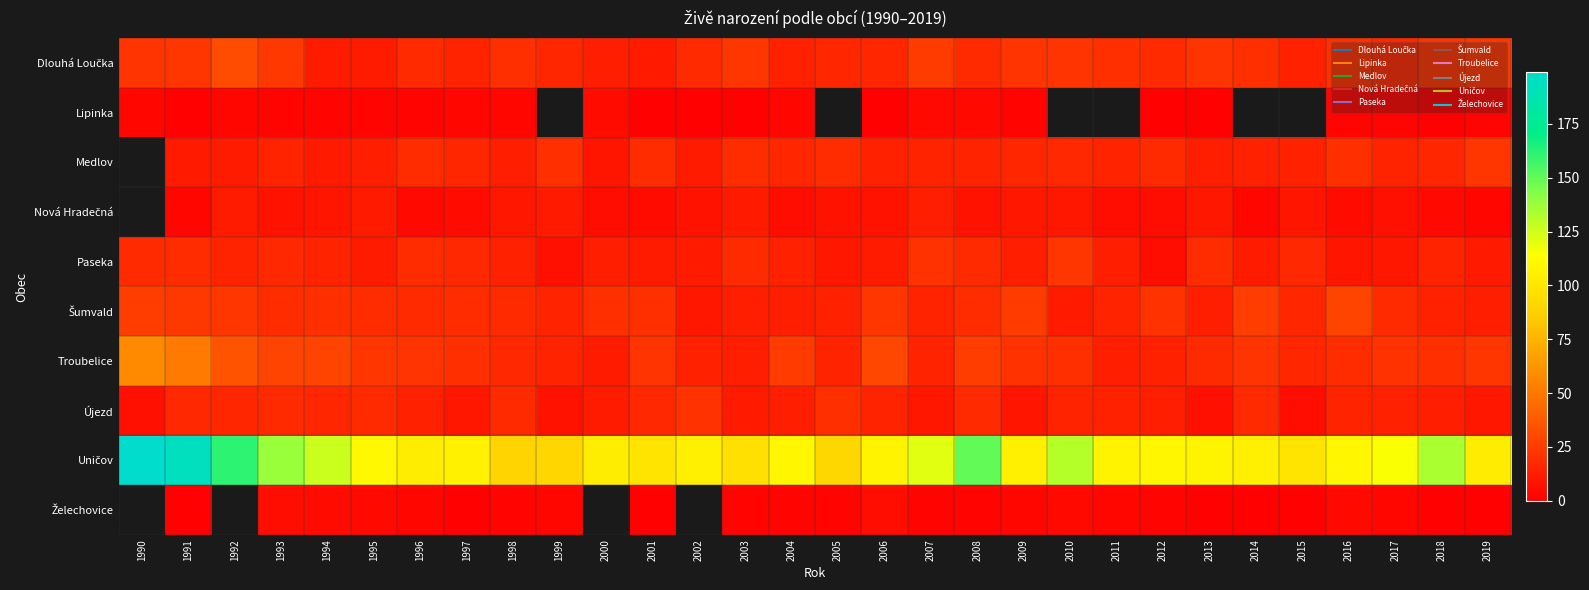

The Uničov series shows 121.0 at 2007. True or false?

True